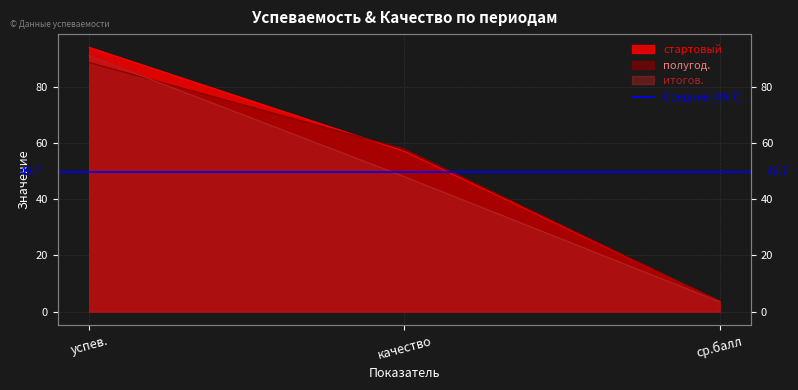

What is the minimum value for стартовый?

3.7